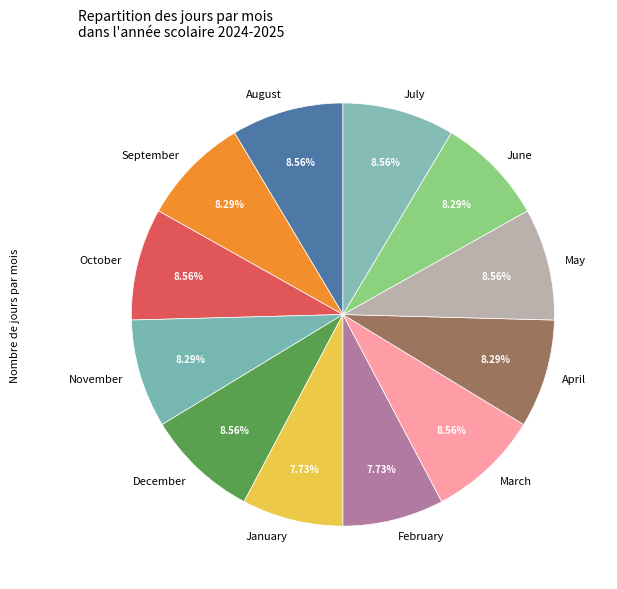

To the nearest percent, what is the combined percentage of March and October?

17%